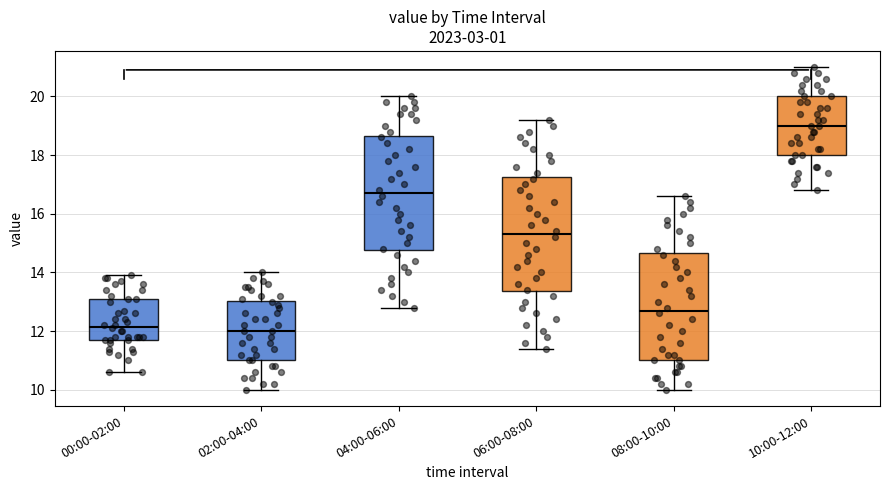

Reading left to right, transcribe this box plot: for each box, give where its median line is, the range the box spans, and where its two whiskers end, as read against the y-axis. The values are not printed on the chart, so give them approximately, as read against the axis.

00:00-02:00: median 12.2, box 11.8 to 13.2, whiskers 10.6 to 14.0
02:00-04:00: median 12.0, box 11.0 to 13.0, whiskers 10.0 to 14.0
04:00-06:00: median 16.8, box 14.8 to 18.6, whiskers 12.8 to 20.0
06:00-08:00: median 15.4, box 13.4 to 17.2, whiskers 11.4 to 19.2
08:00-10:00: median 12.8, box 11.0 to 14.6, whiskers 10.0 to 16.6
10:00-12:00: median 19.0, box 18.0 to 20.0, whiskers 16.8 to 21.0